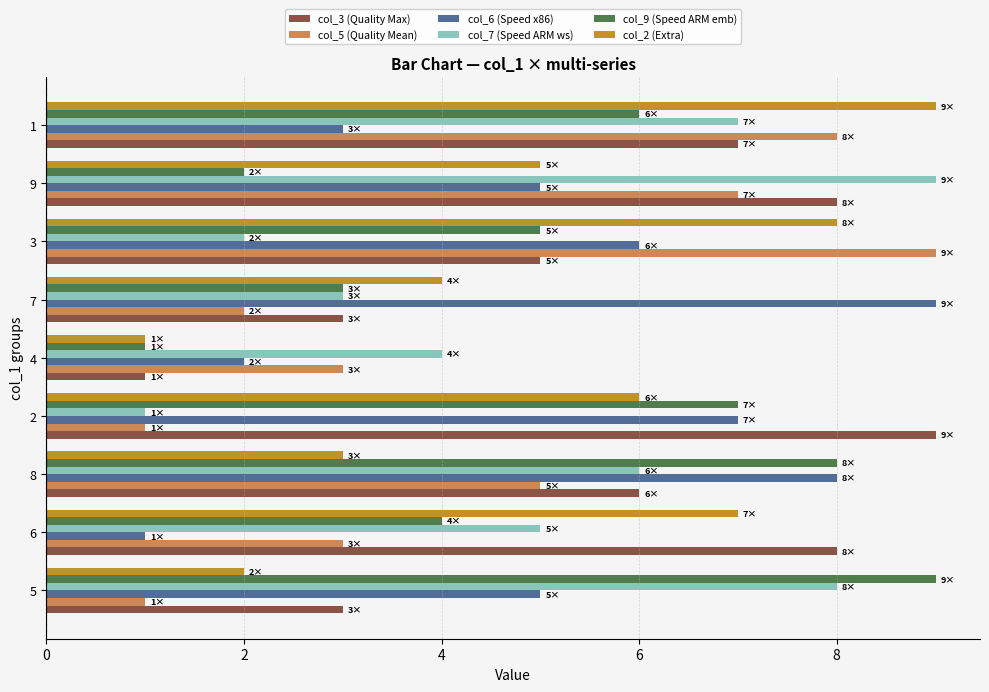

Rank the categories by col_9 (Speed ARM emb) value from highest to lowest.

5, 8, 2, 1, 3, 6, 7, 9, 4